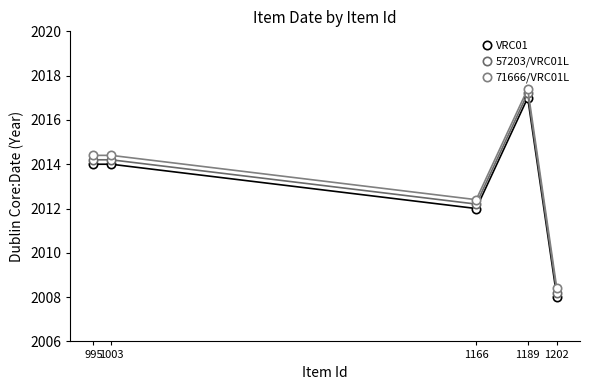

True or false: VRC01 and 71666/VRC01L intersect in this chart.

False